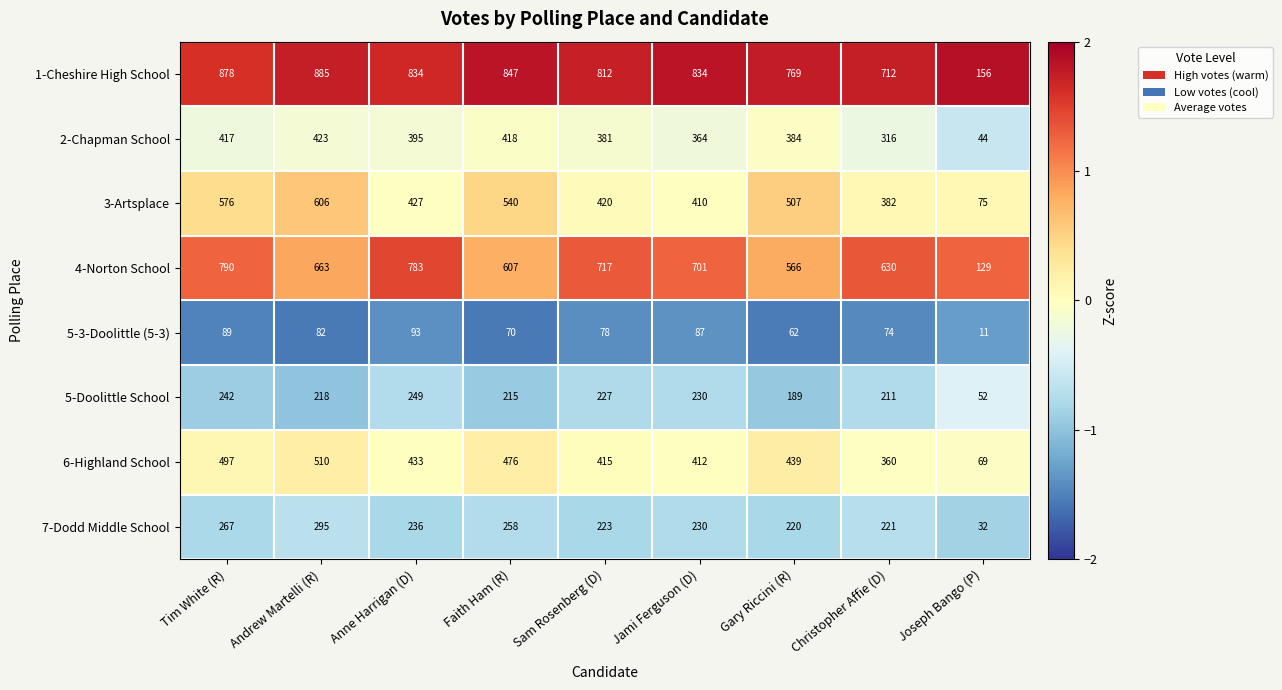

What is the difference between the 5-3-Doolittle (5-3) values at Joseph Bango (P) and Anne Harrigan (D)?

82